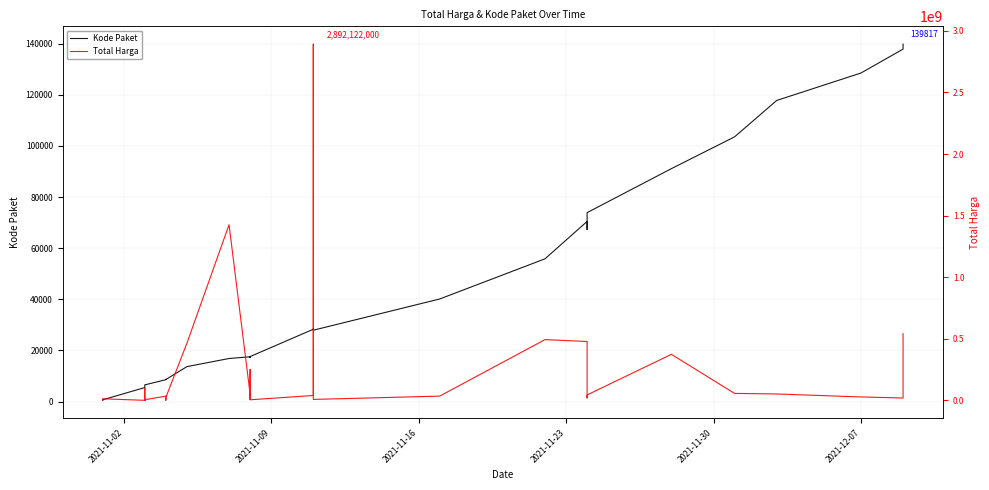

Which label corresponds to the smallest value in the chart?

2021-11-02